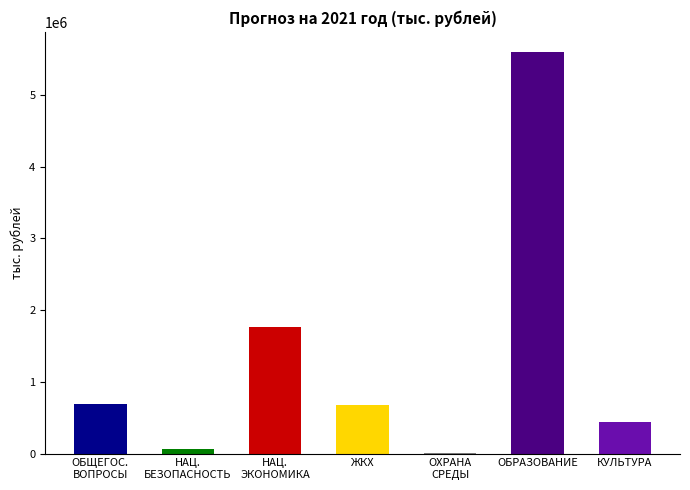

Is it true that the value at ЖИЛИЩНО-КОММУНАЛЬНОЕ ХОЗЯЙСТВО is 673315.1?

True